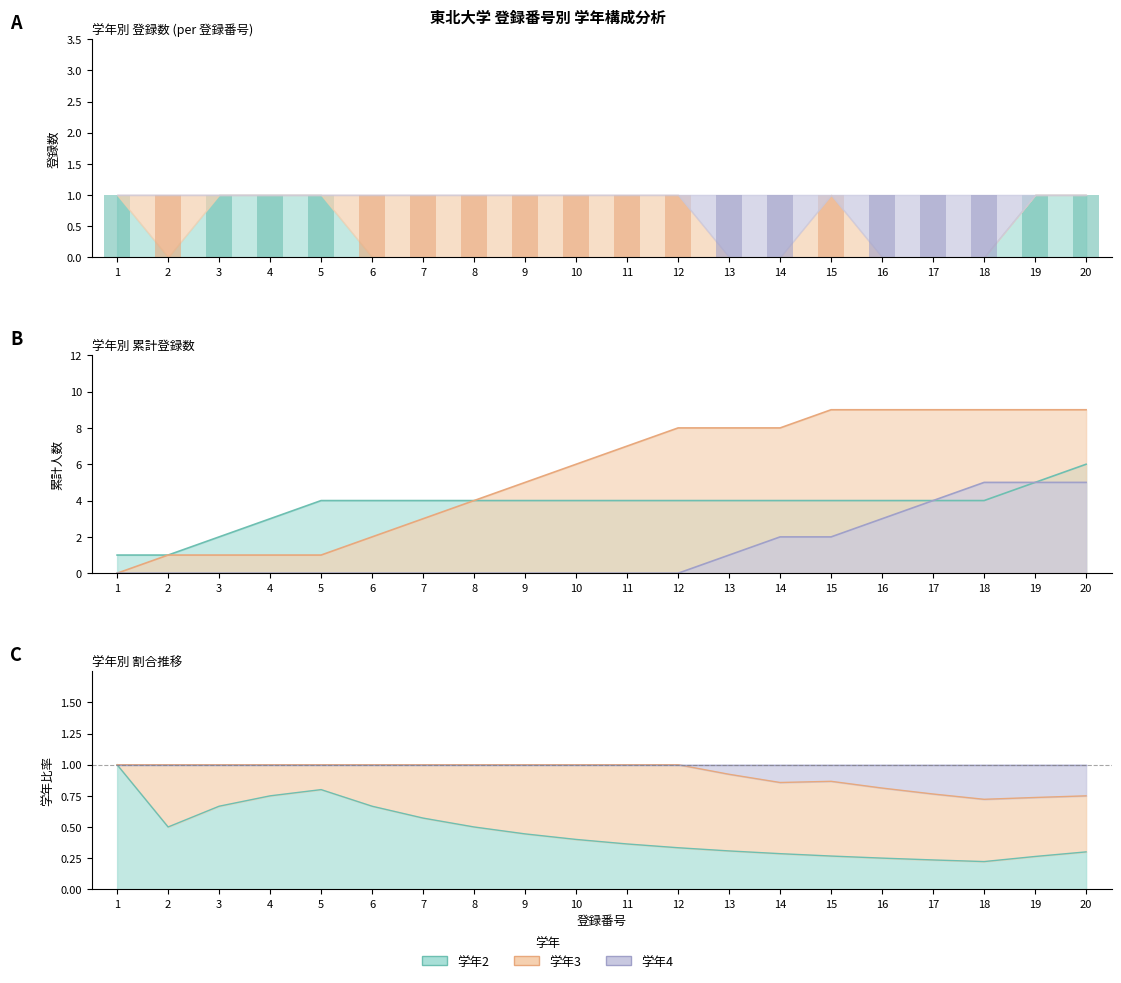

Which series changed the most between 3 and 10?

学年2